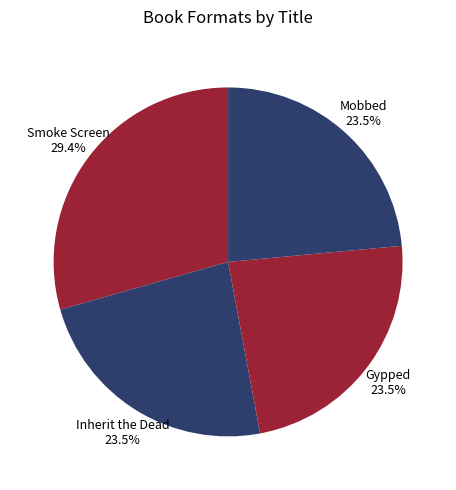

What percentage is NOT represented by Gypped?

76.5%